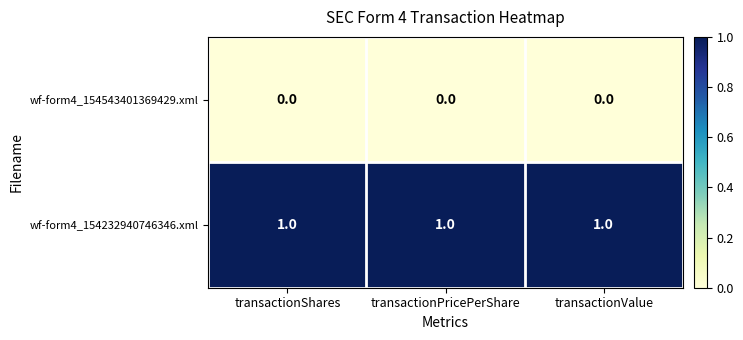

What is the maximum value shown in the chart?

1